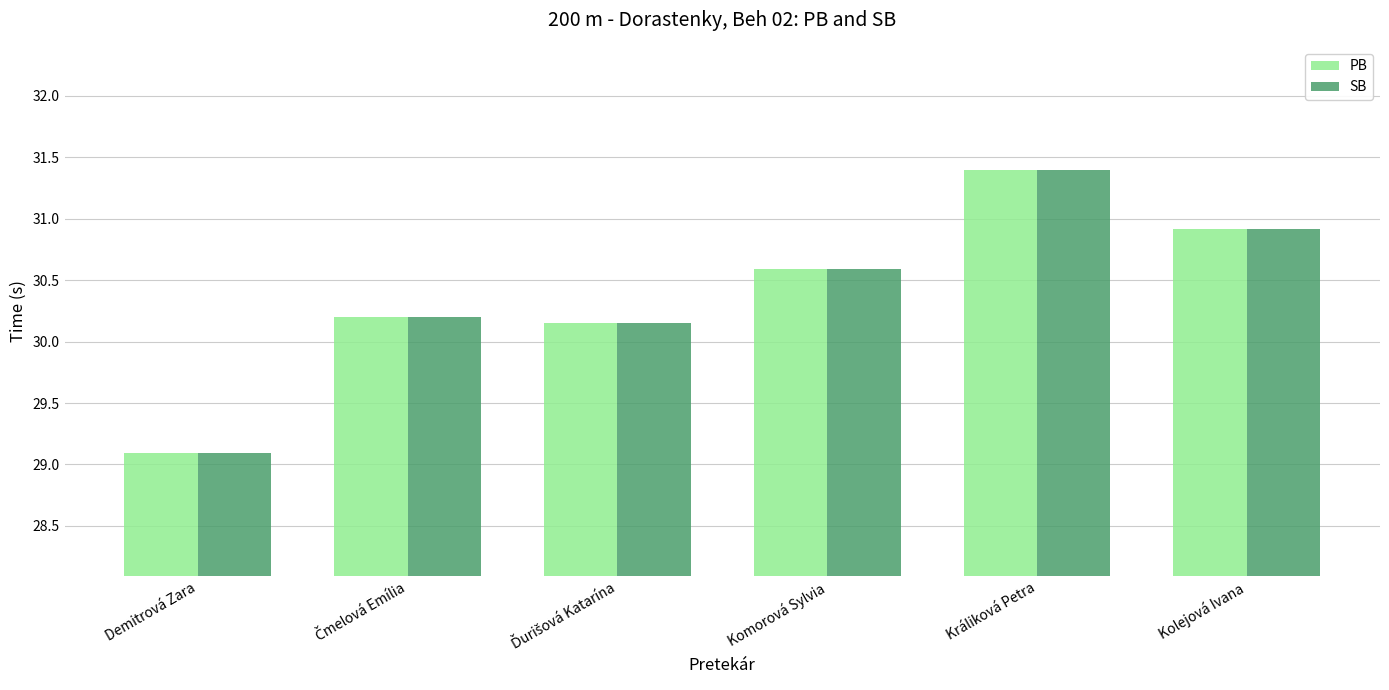

What is the value of the SB bar at the 4th from the left?

30.6